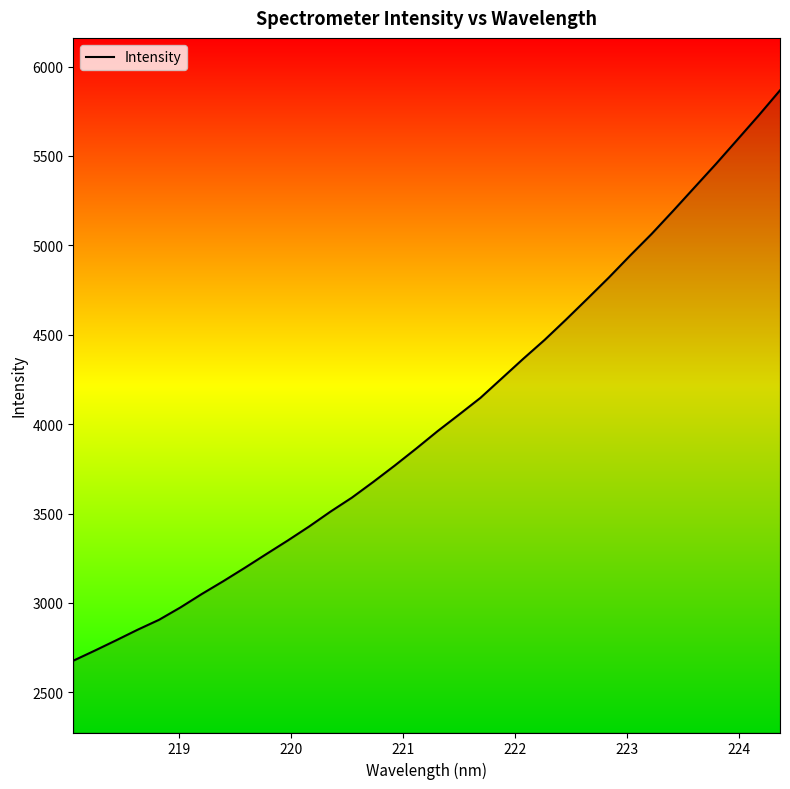

What is the difference between the maximum and minimum values?

3189.9